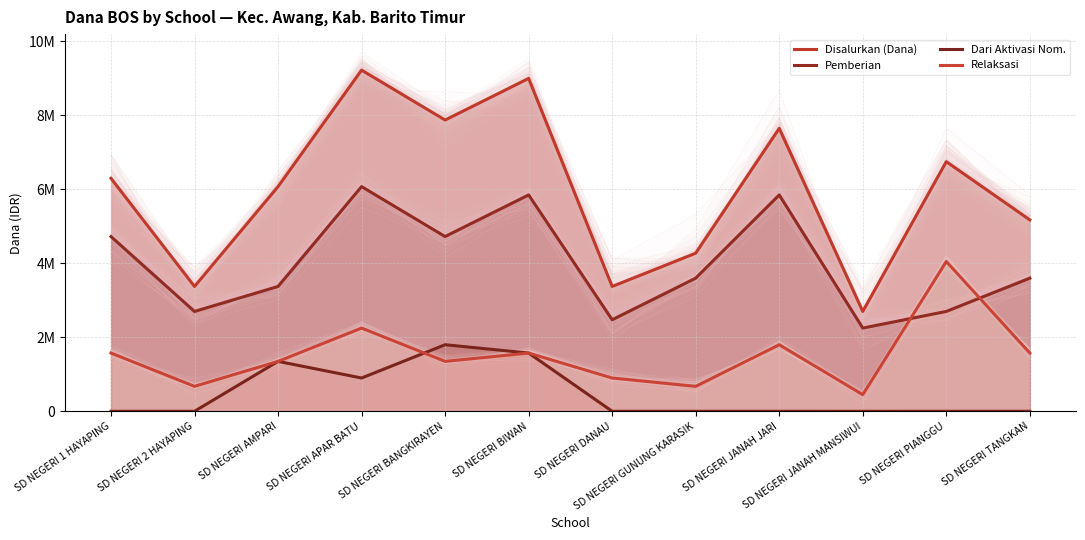

Is the value of Relaksasi at SD NEGERI AMPARI greater than the value of Pemberian at SD NEGERI DANAU?

No